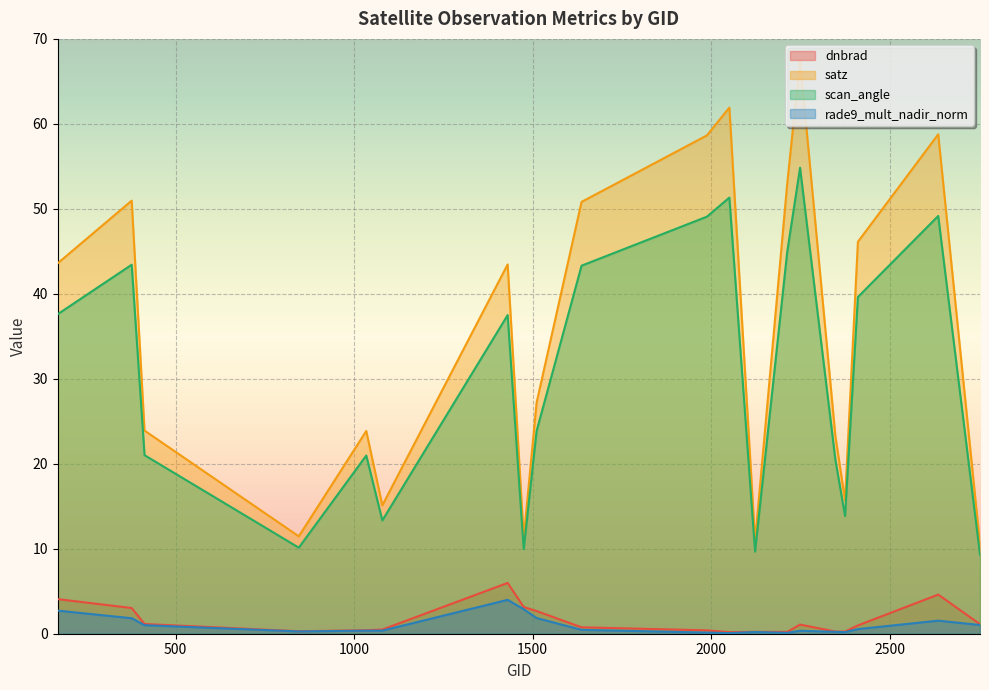

How many lines are shown in the chart?

4